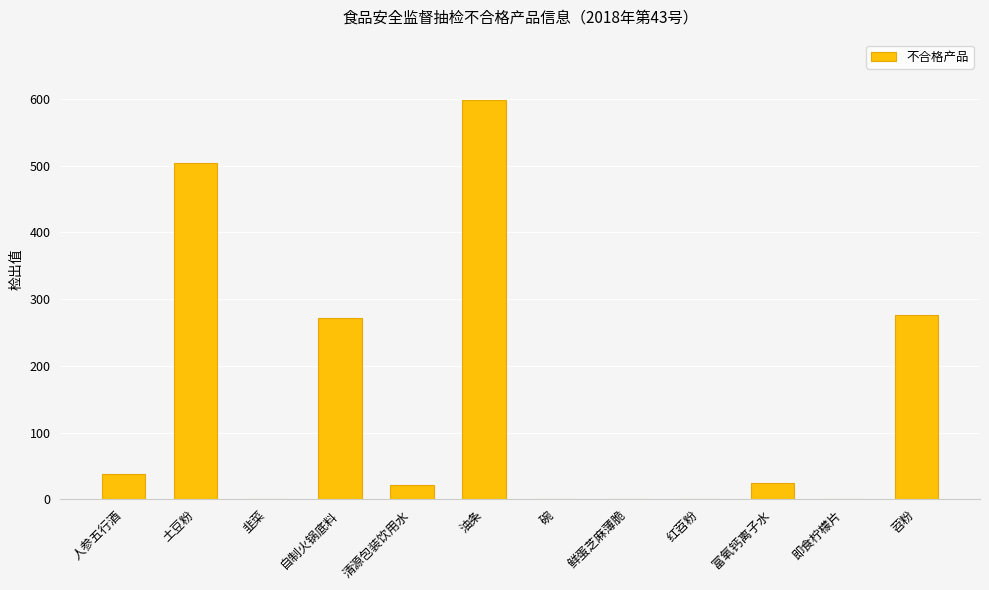

What is the sum of all values?

1739.3